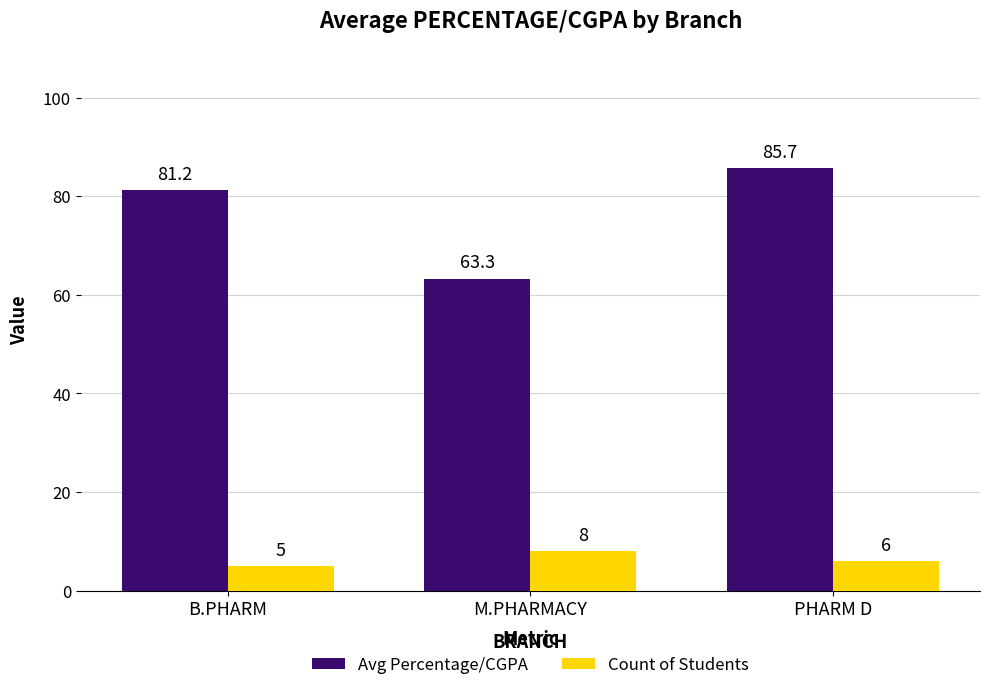

What is the sum of the Count of Students values at M.PHARMACY and B.PHARM?

13.0